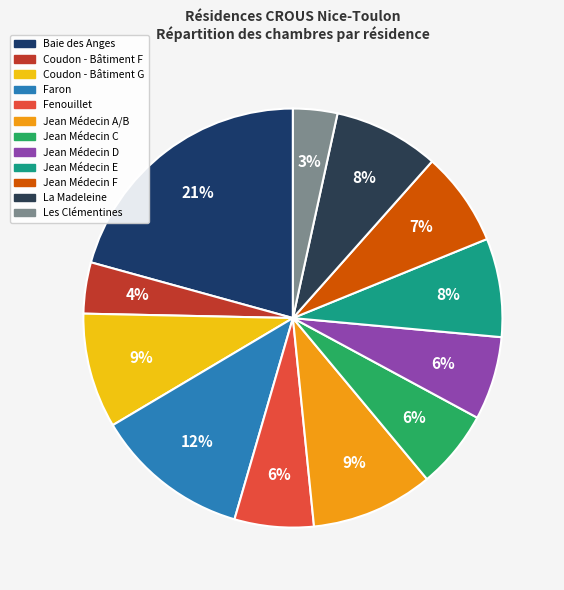

What percentage is the Baie des Anges slice, to the nearest percent?

21%